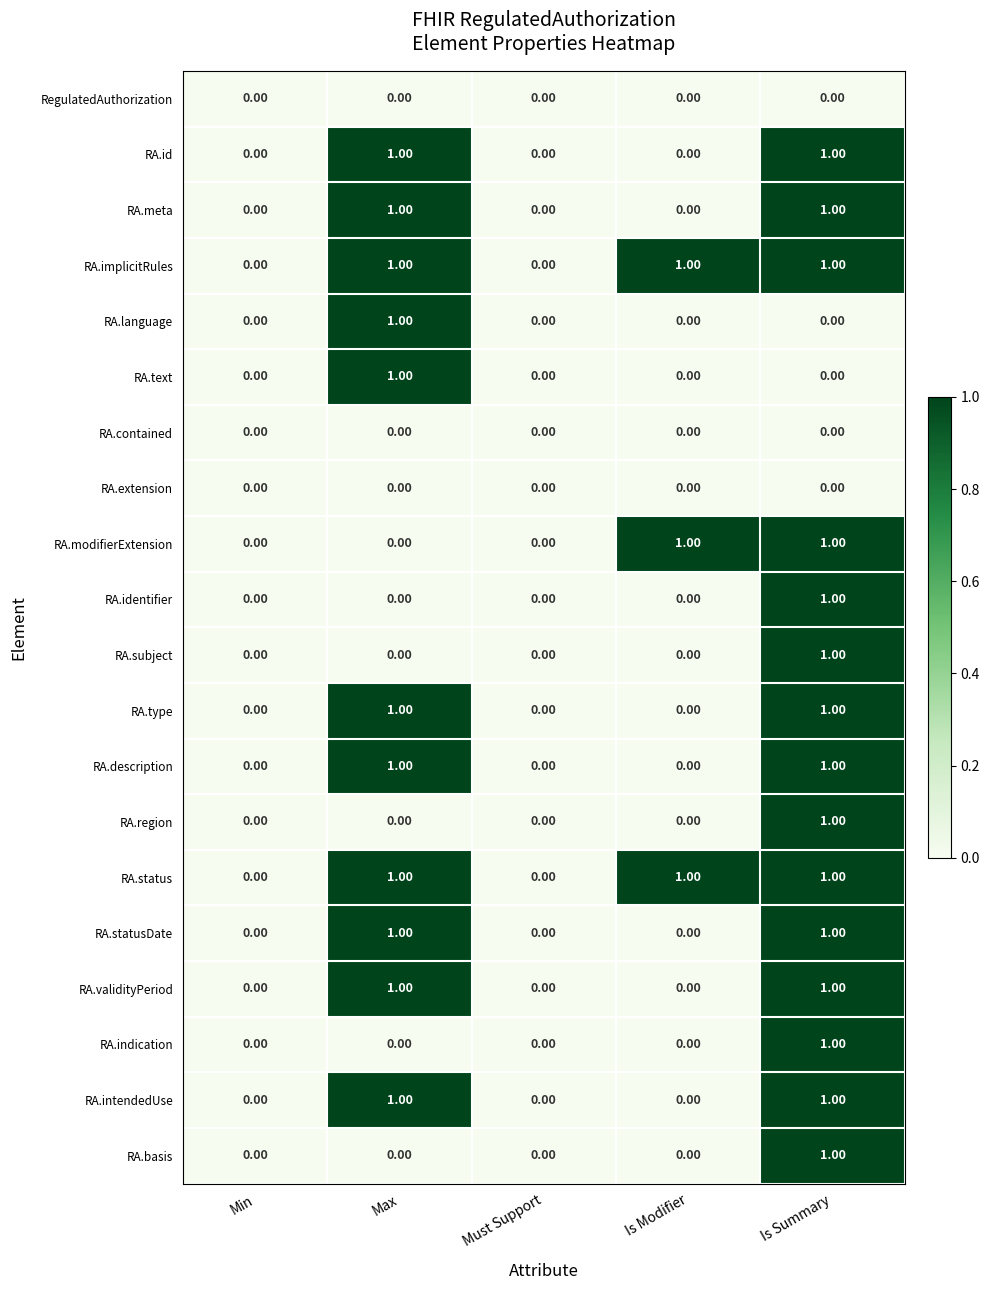

At which category is the sum across all series the highest?

Is Summary